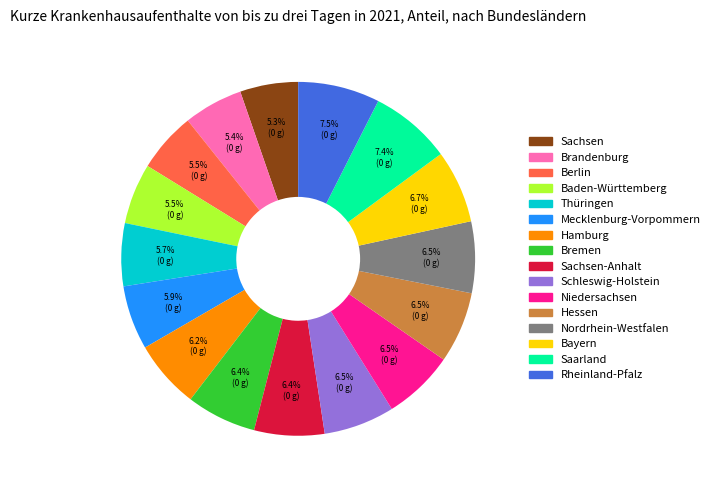

Is there any slice that represents more than half of the pie?

No